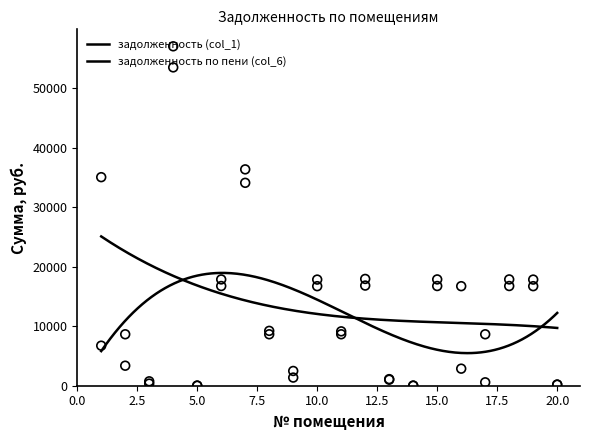

Which series has the largest total across all categories?

задолженность (col_1)